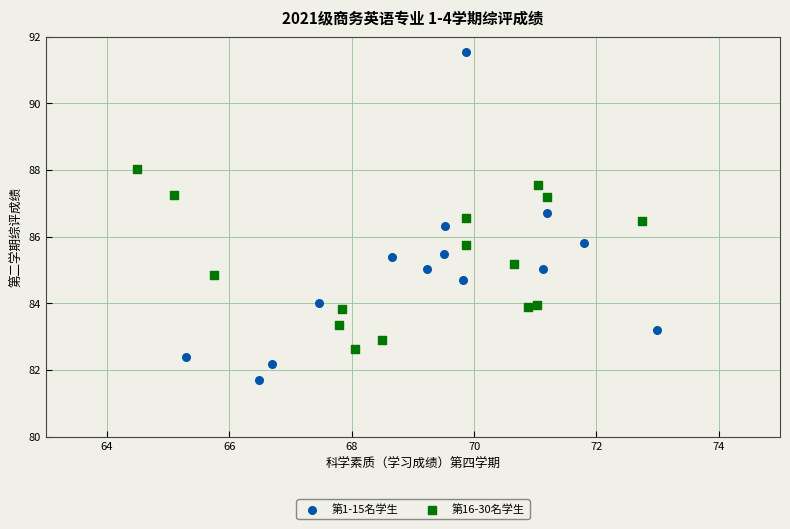

Which series reaches the minimum Y coordinate?

第1-15名学生